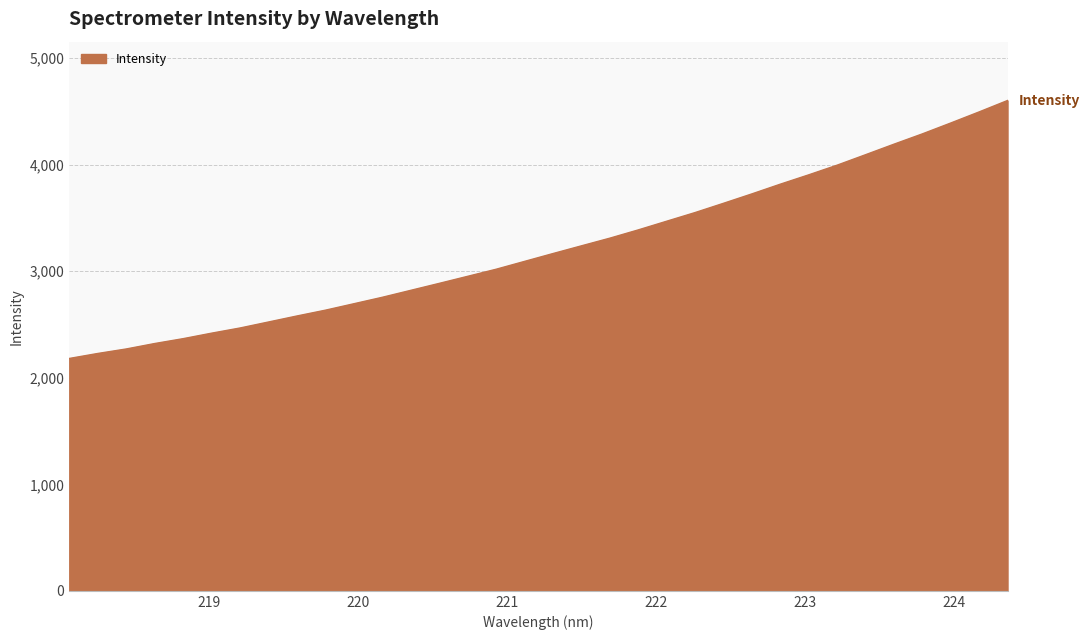

Does the chart display data point markers on the line(s)?

No